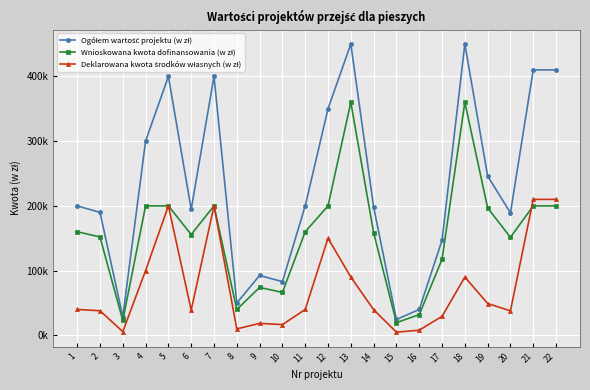

Where is the first local minimum for Wnioskowana kwota dofinansowania (w zł)?

3